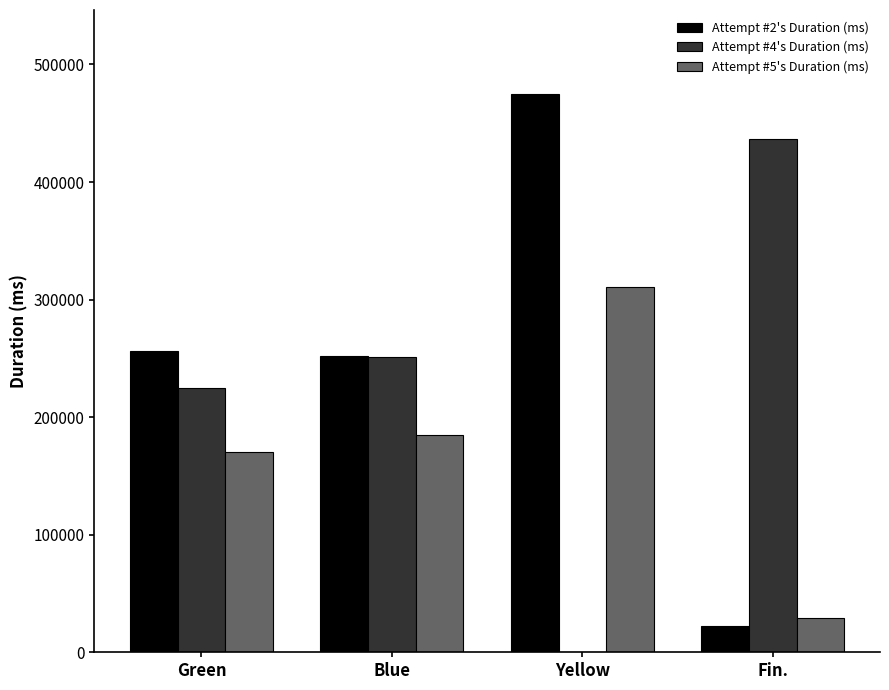

At which category does the chart reach its peak across all series?

Yellow